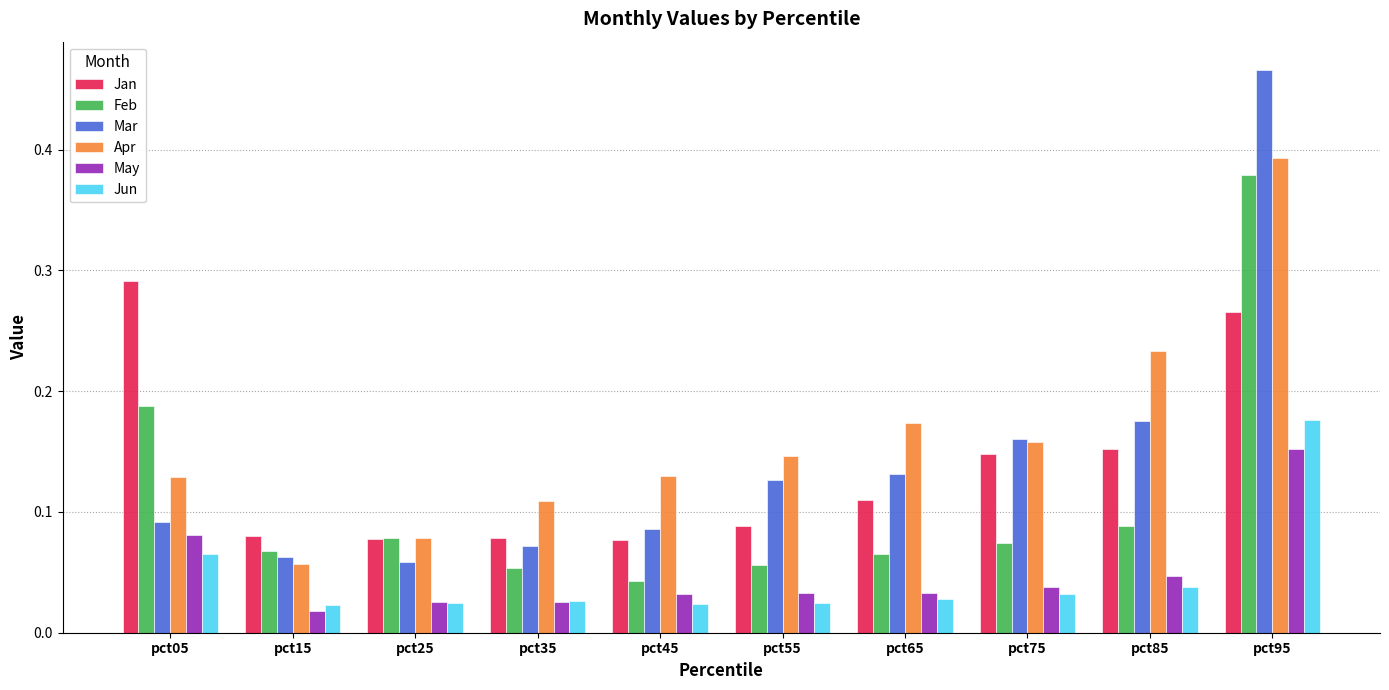

Which category has the lowest value across all series?

pct15